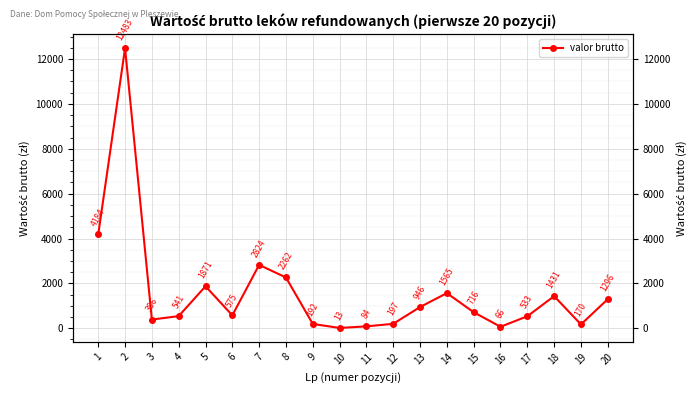

Rank the categories by value from highest to lowest.

2, 1, 7, 8, 5, 14, 18, 20, 13, 15, 6, 4, 17, 3, 12, 9, 19, 11, 16, 10